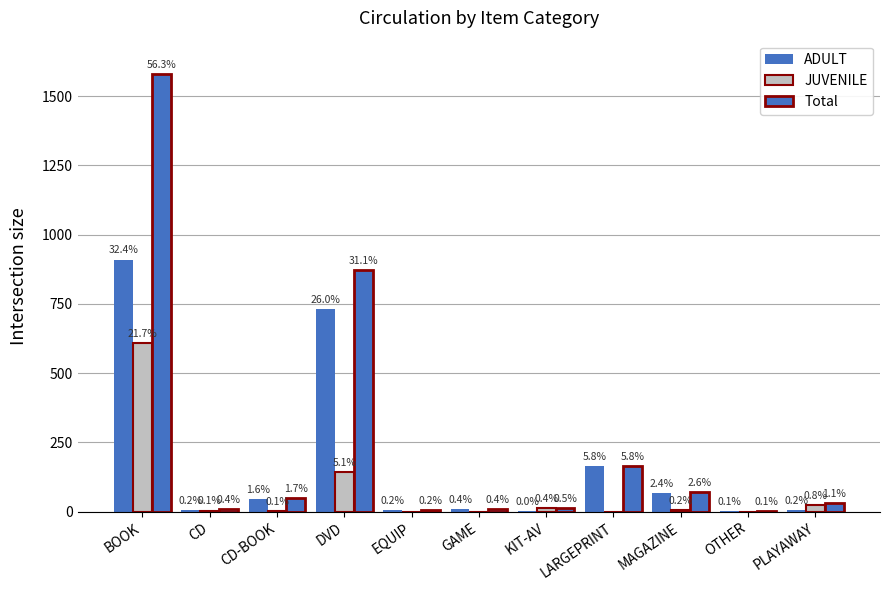

Are the bars grouped side by side (vs. stacked)?

Yes